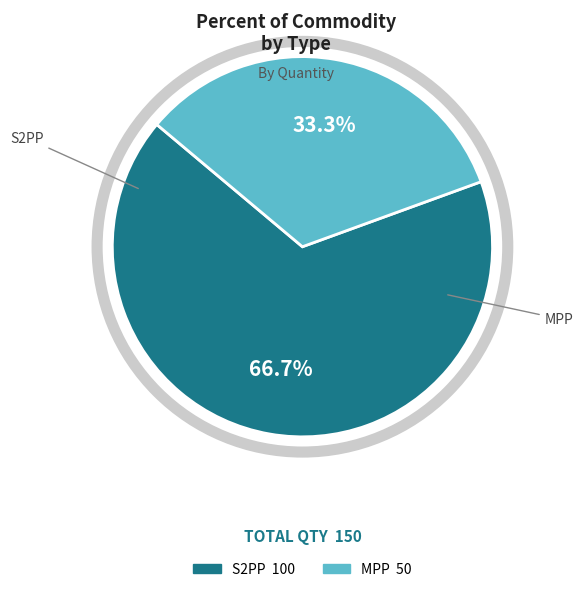

Which has a higher value, MPP or S2PP?

S2PP